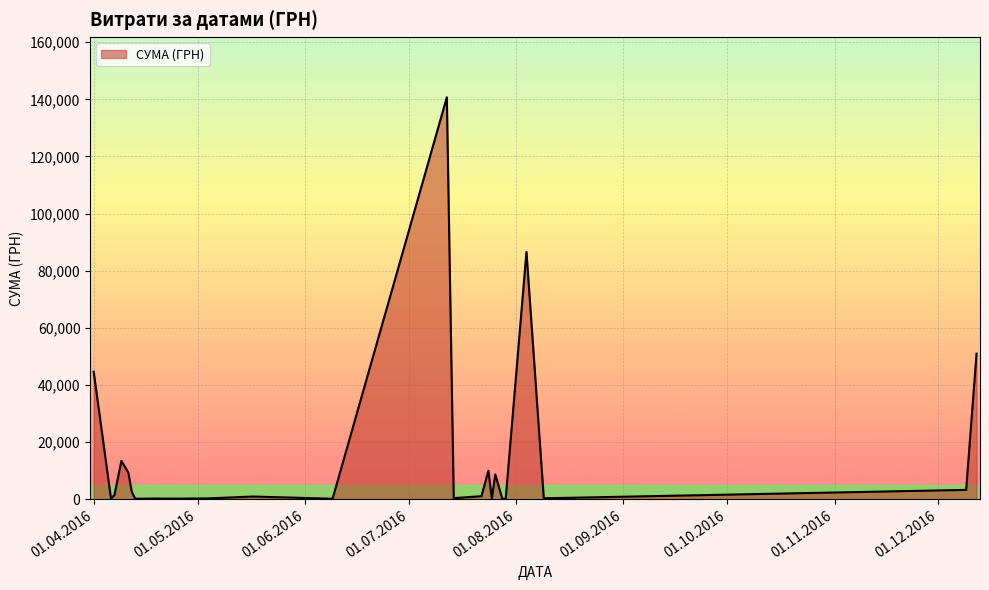

What is the maximum value shown in the chart?

140706.2